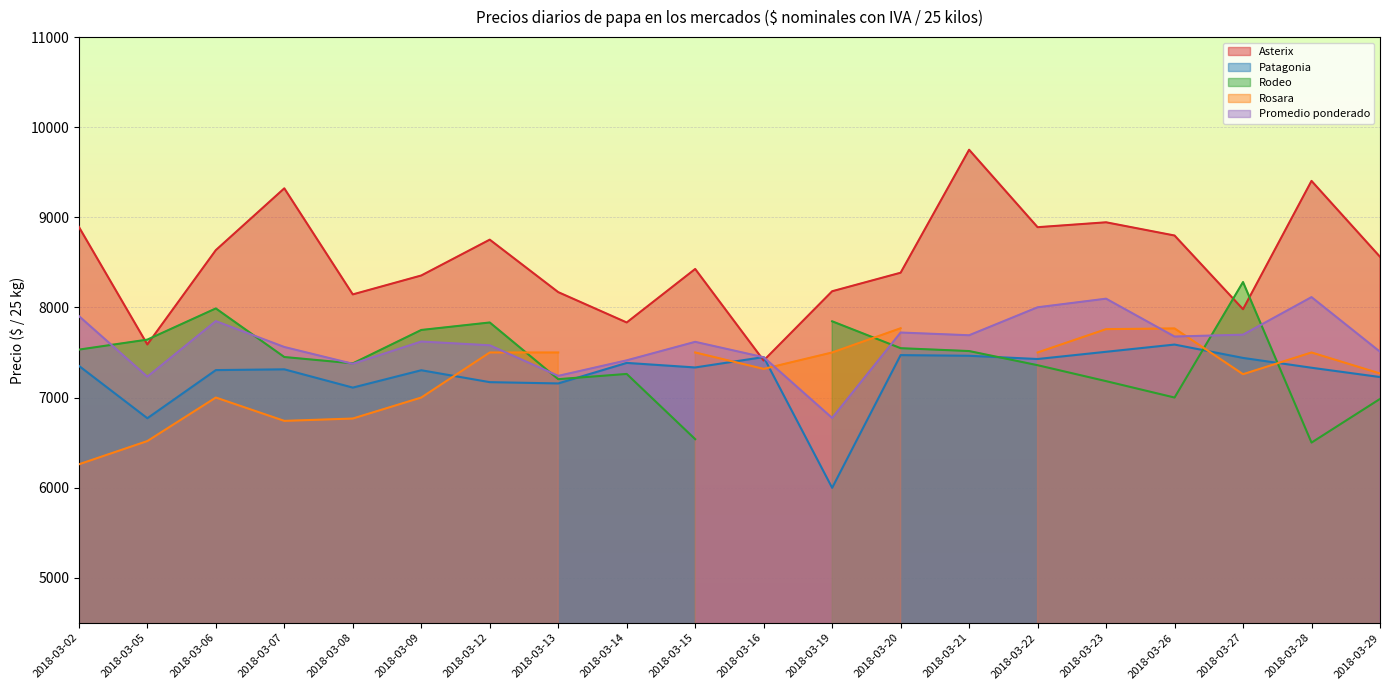

How many categories are shown in the chart?

20